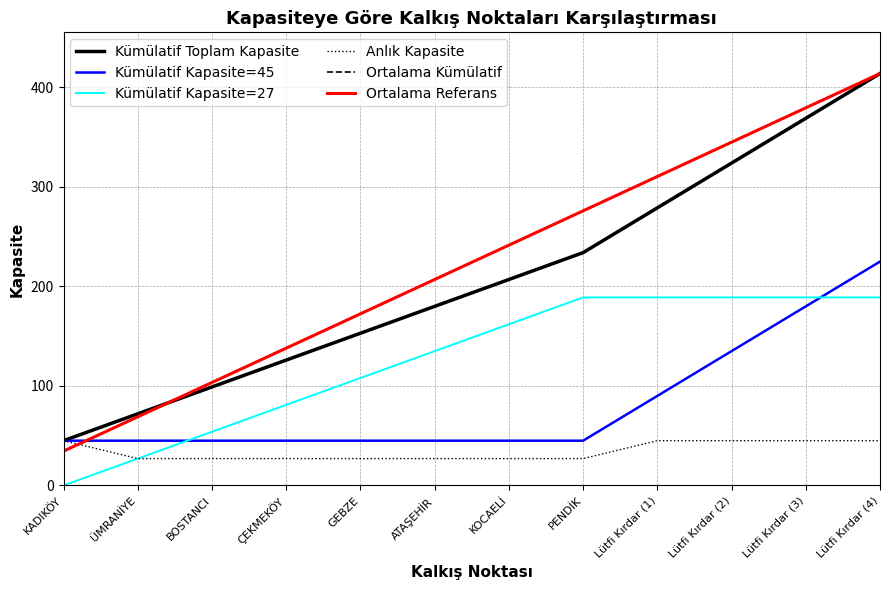

Reading left to right, list all the values displayed in this chart.

Kümülatif Toplam Kapasite: 45.0	72.0	99.0	126.0	153.0	180.0	207.0	234.0	279.0	324.0	369.0	414.0
Kümülatif Kapasite=45: 45.0	45.0	45.0	45.0	45.0	45.0	45.0	45.0	90.0	135.0	180.0	225.0
Kümülatif Kapasite=27: 0.0	27.0	54.0	81.0	108.0	135.0	162.0	189.0	189.0	189.0	189.0	189.0
Anlık Kapasite: 45.0	27.0	27.0	27.0	27.0	27.0	27.0	27.0	45.0	45.0	45.0	45.0
Ortalama Kümülatif: 45.0	72.0	99.0	126.0	153.0	180.0	207.0	234.0	279.0	324.0	369.0	414.0
Ortalama Referans: 34.5	69.0	103.5	138.0	172.5	207.0	241.5	276.0	310.5	345.0	379.5	414.0